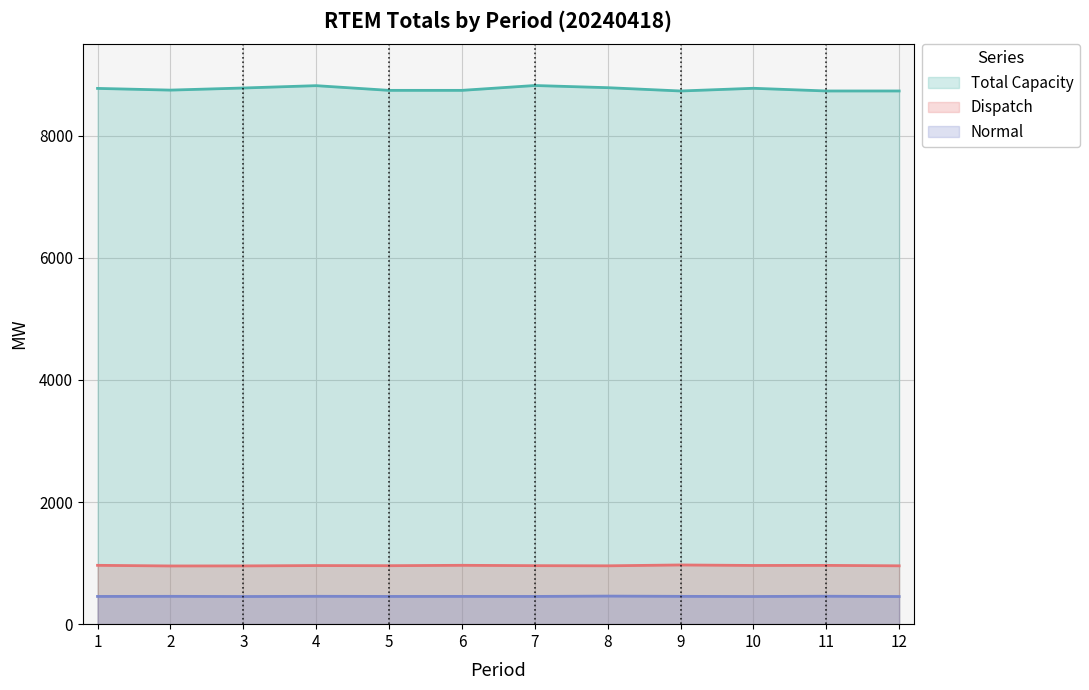

What is the sum of all Normal values?

5460.7